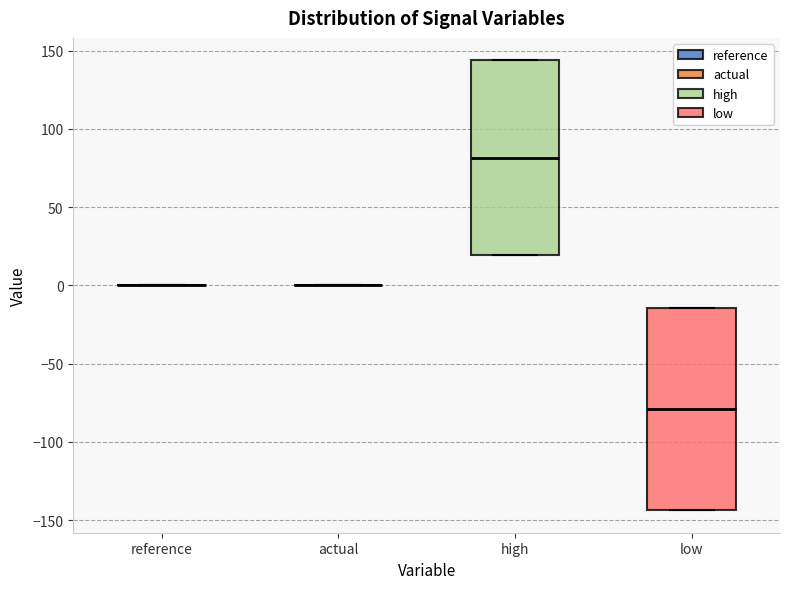

Reading left to right, transcribe this box plot: for each box, give where its median line is, the range the box spans, and where its two whiskers end, as read against the y-axis. The values are not printed on the chart, so give them approximately, as read against the axis.

reference: box collapsed to a line at 0, whiskers 0 to 0
actual: box collapsed to a line at 0, whiskers 0 to 0
high: median 80, box 20 to 145, whiskers 20 to 145
low: median -80, box -145 to -15, whiskers -145 to -15